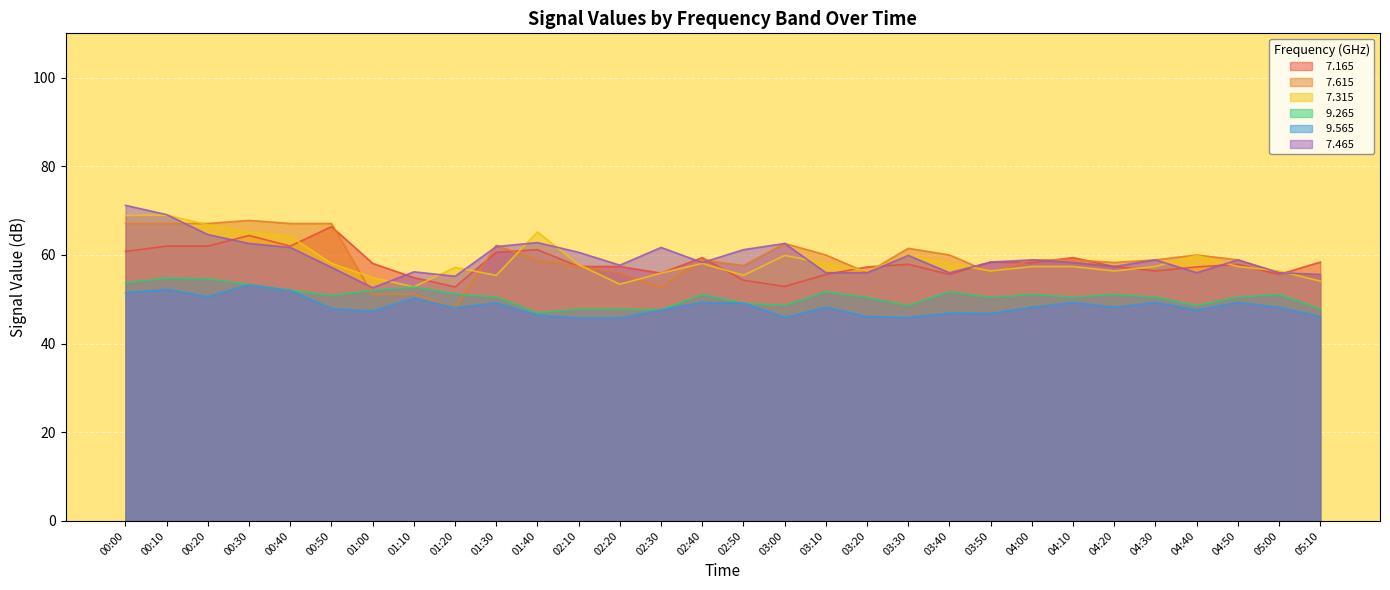

What is the average value of the   7.165 series?

58.3